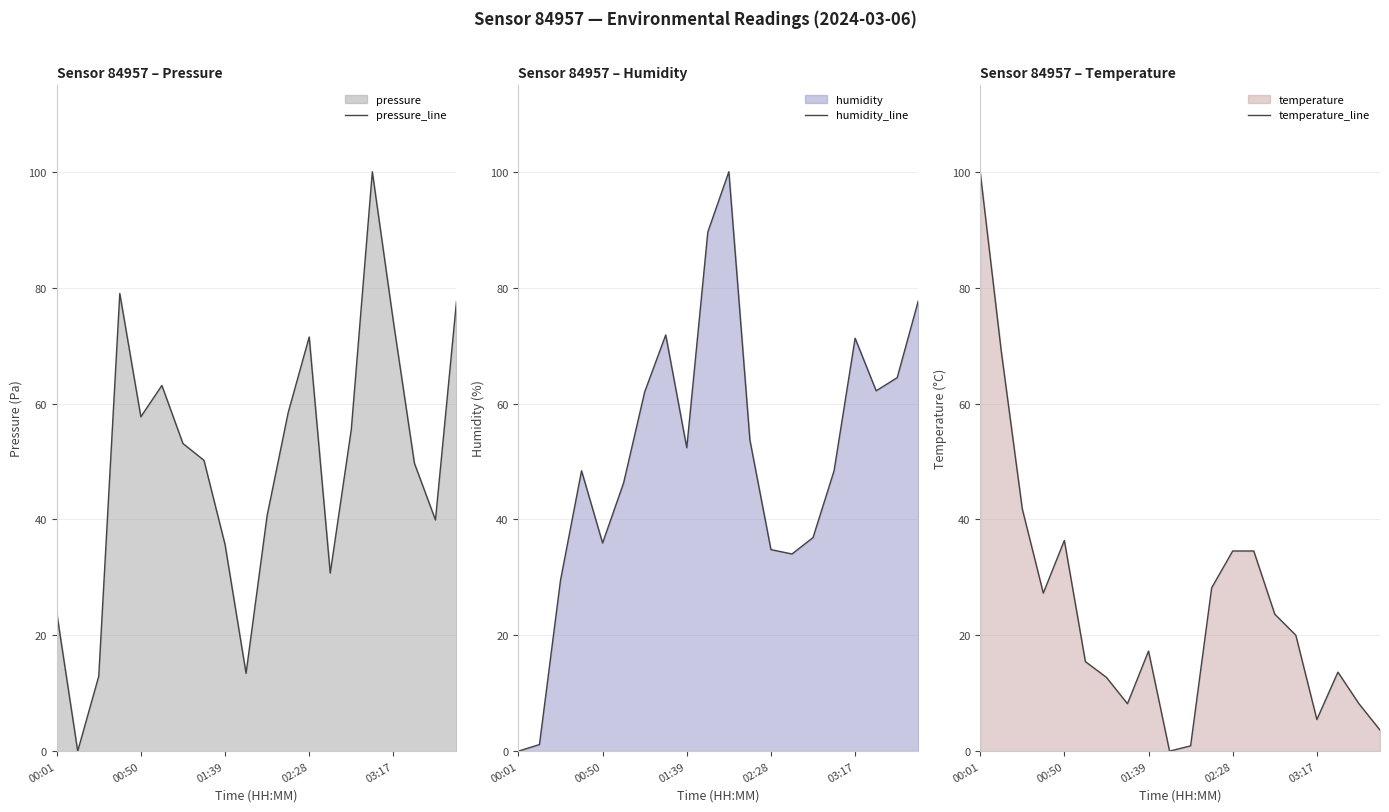

At which label does pressure_line reach its peak?

15